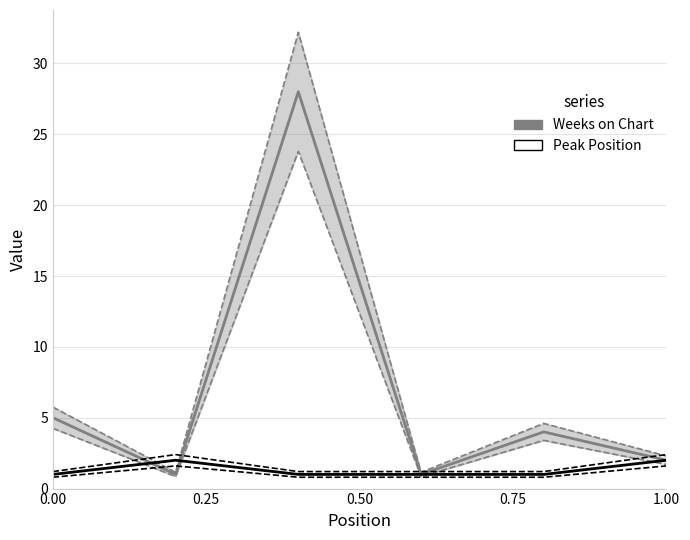

Is the value of Peak Position at 5 greater than the value of Weeks on Chart at 1.00?

No